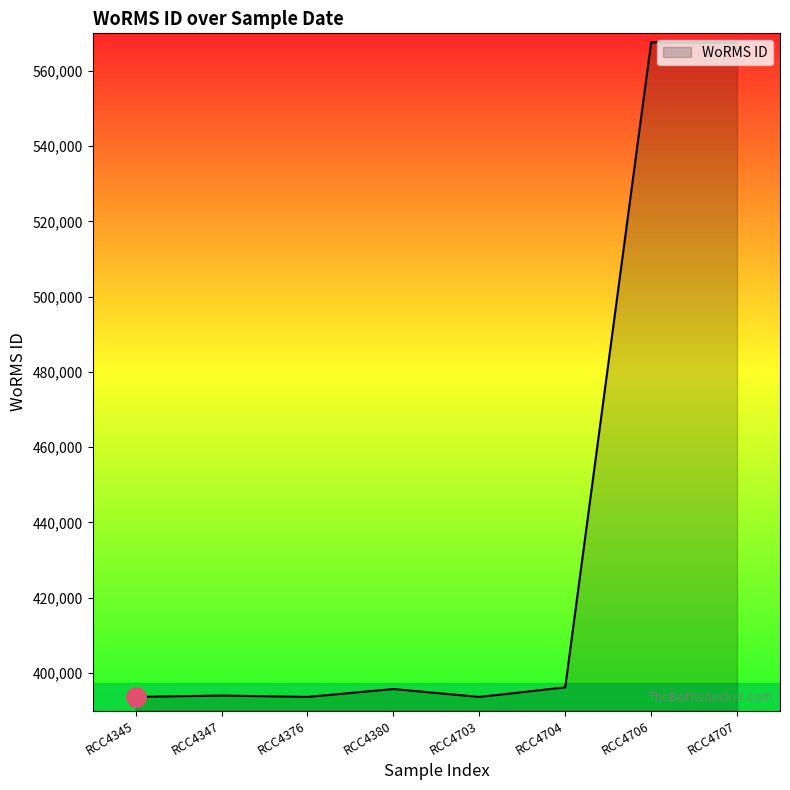

What is the minimum value shown in the chart?

393616